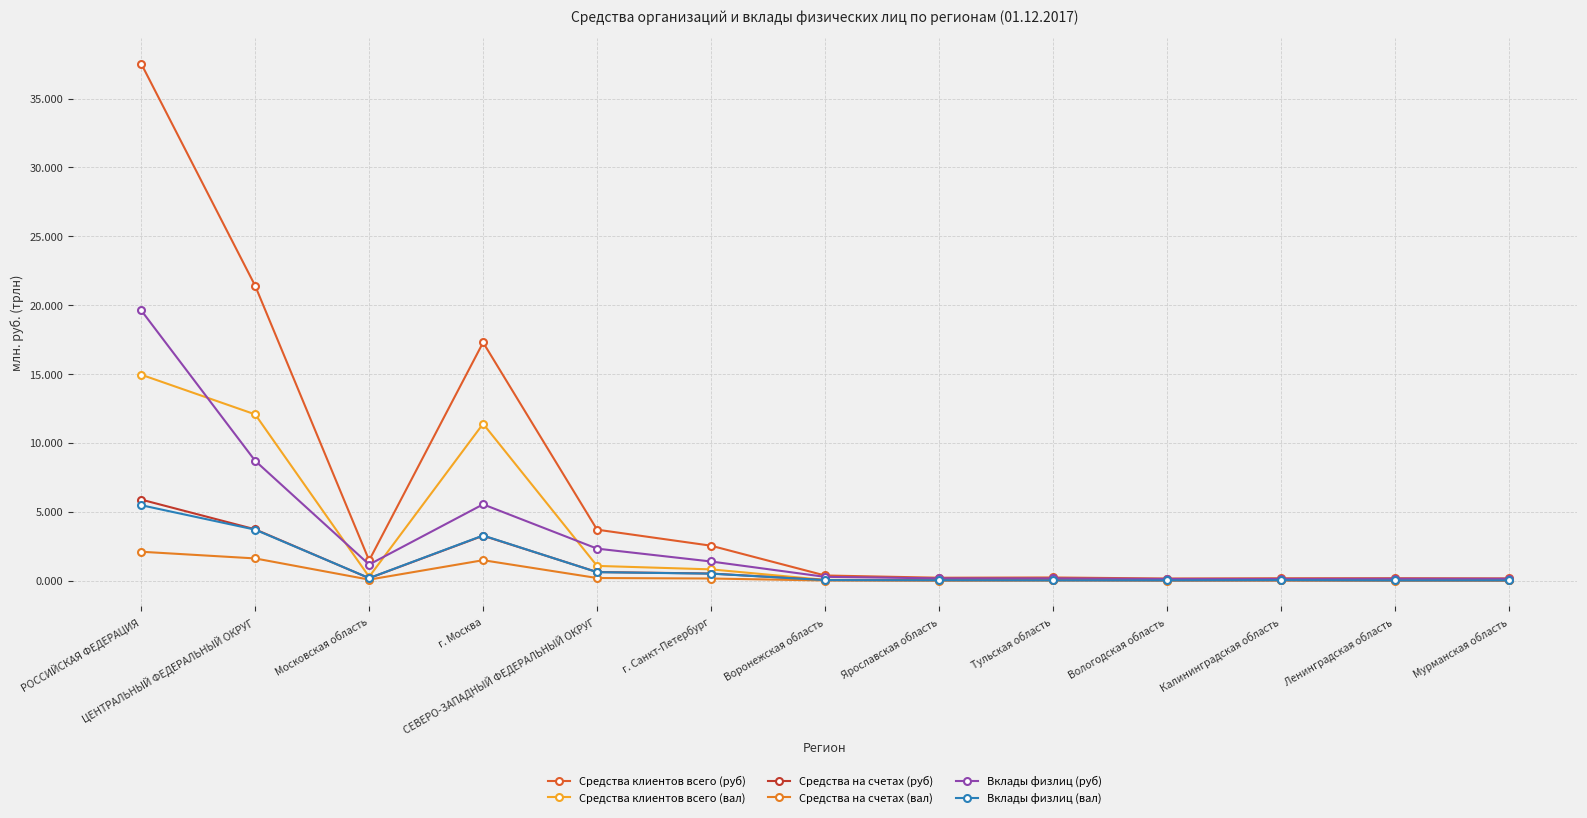

What are all the series names shown in the legend?

Средства клиентов всего (руб), Средства клиентов всего (вал), Средства на счетах (руб), Средства на счетах (вал), Вклады физлиц (руб), Вклады физлиц (вал)